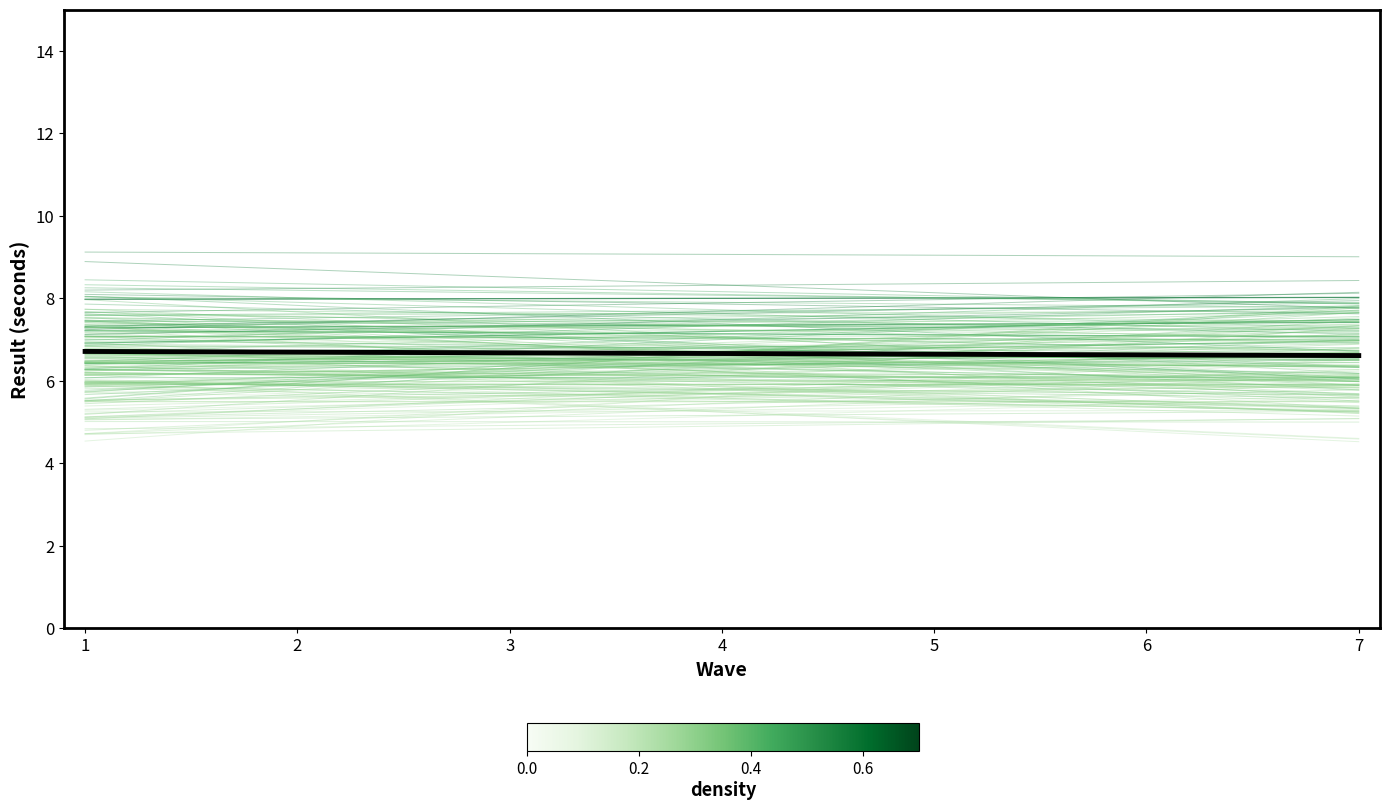

The value of Vadims Ribakovs at 7 is 9.2. True or false?

False